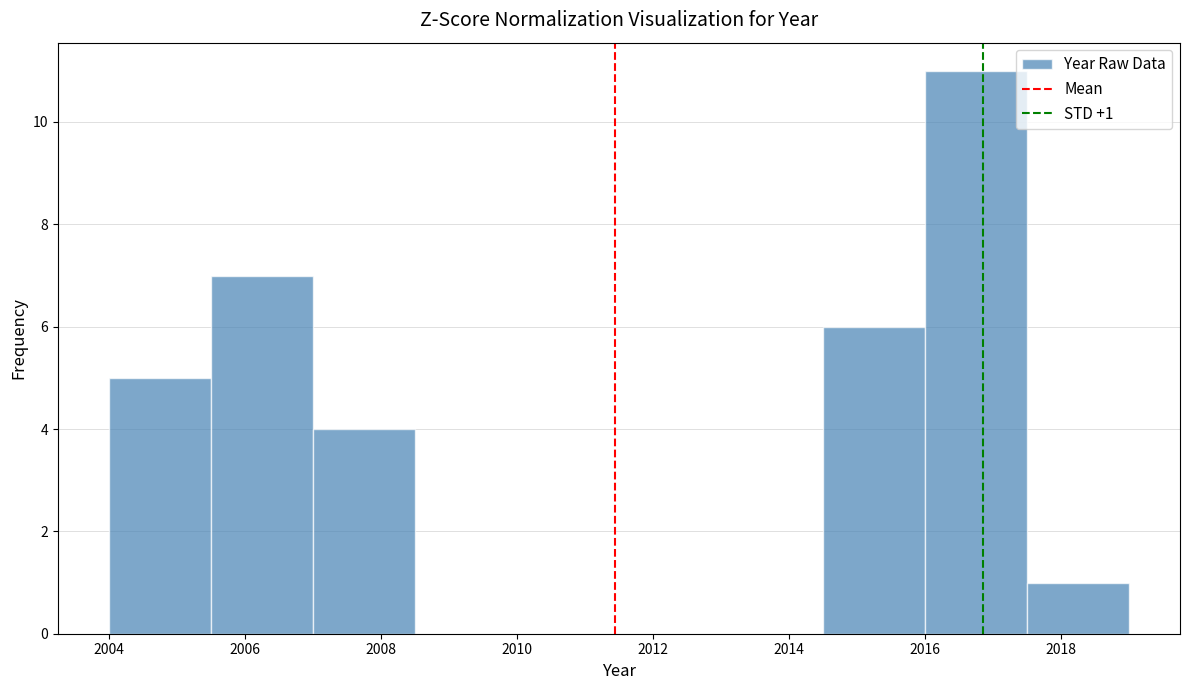

Over which range of the x-axis is the bar tallest?

2016.0 to 2017.5